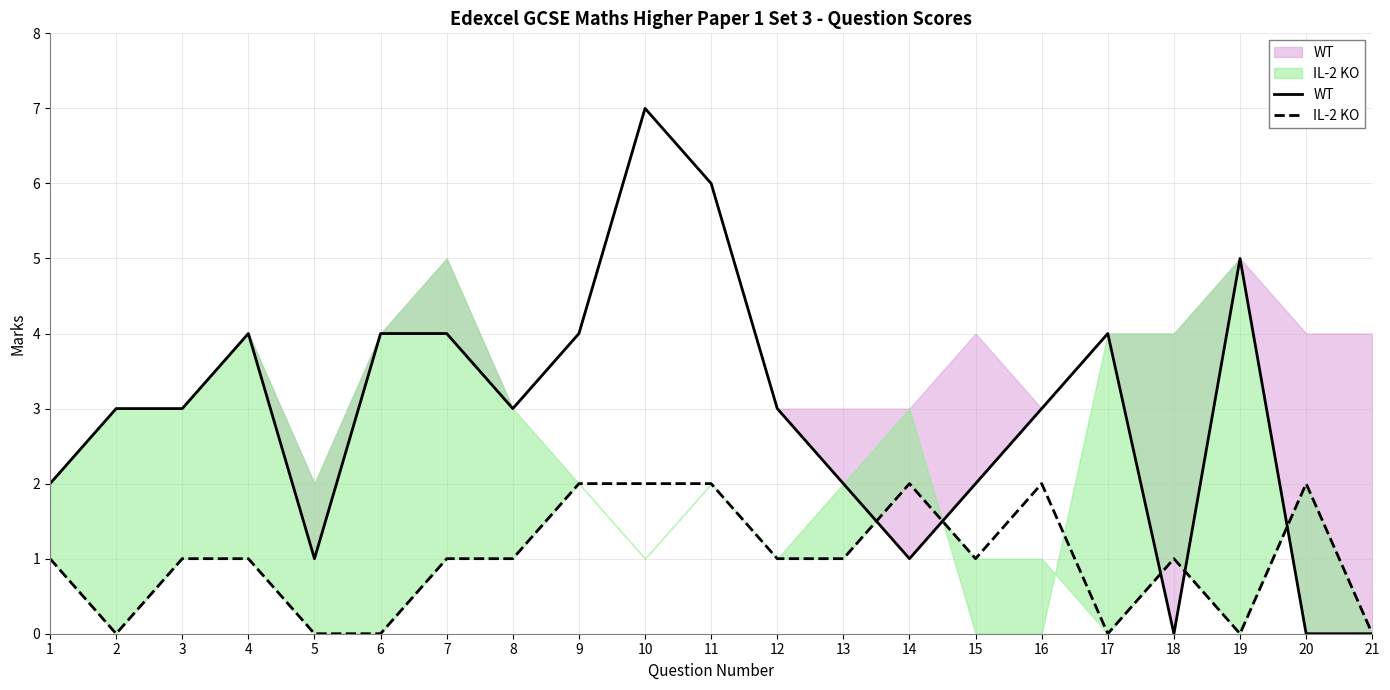

At which label is WT closest to 3?

2